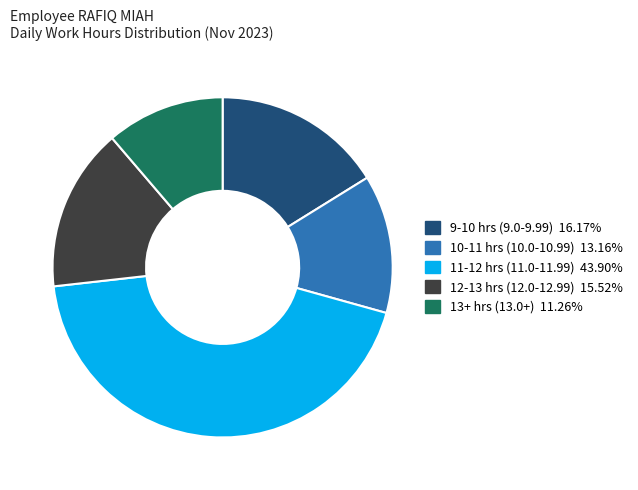

What is the ratio of the value at 9-10 hrs (9.0-9.99) 16.17% to the value at 10-11 hrs (10.0-10.99) 13.16%?

1.2